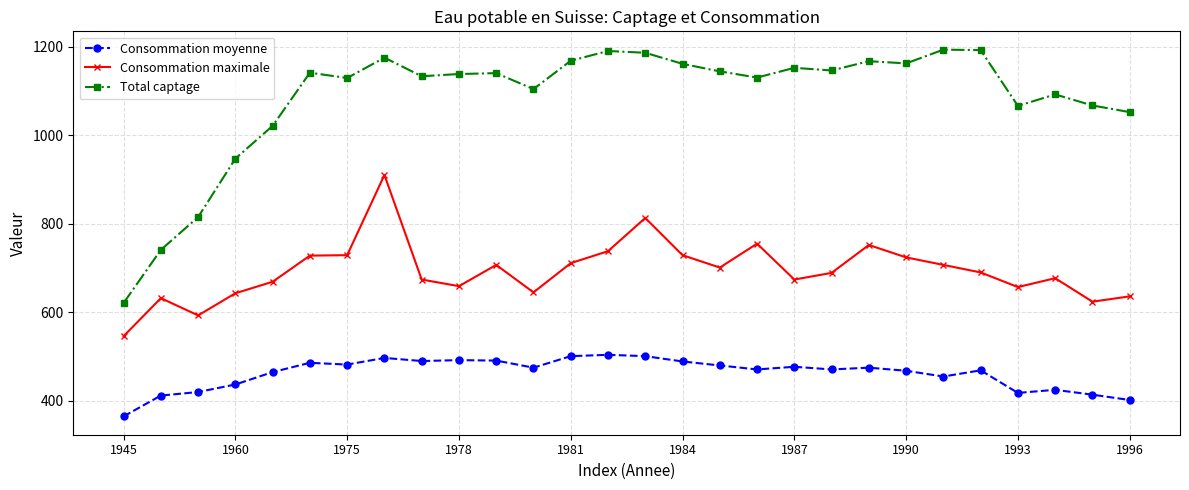

Which series has the largest total across all categories?

Total captage